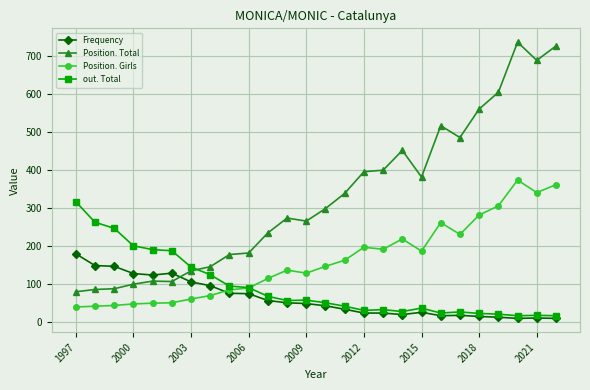

True or false: out. Total and Position. Girls cross at least once.

True